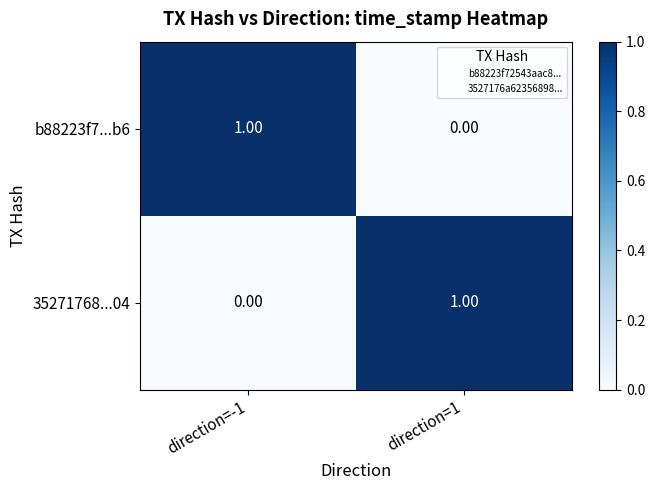

At direction=-1, list the series in order from largest to smallest.

b88223f7...b6, 35271768...04